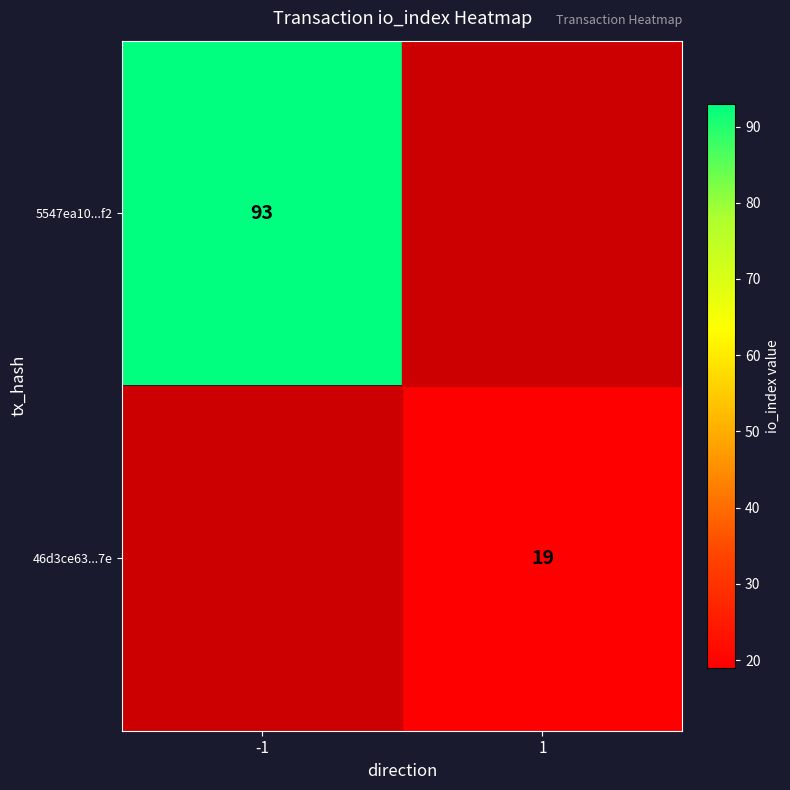

True or false: 5547ea10...f2 has a value of 64 at -1.

False